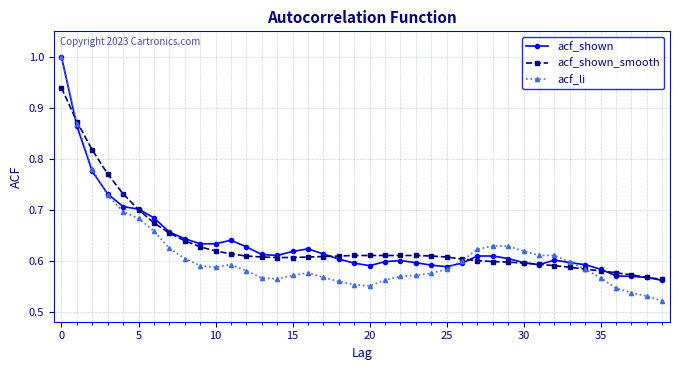

At how many categories does at least one series exceed 0?

40